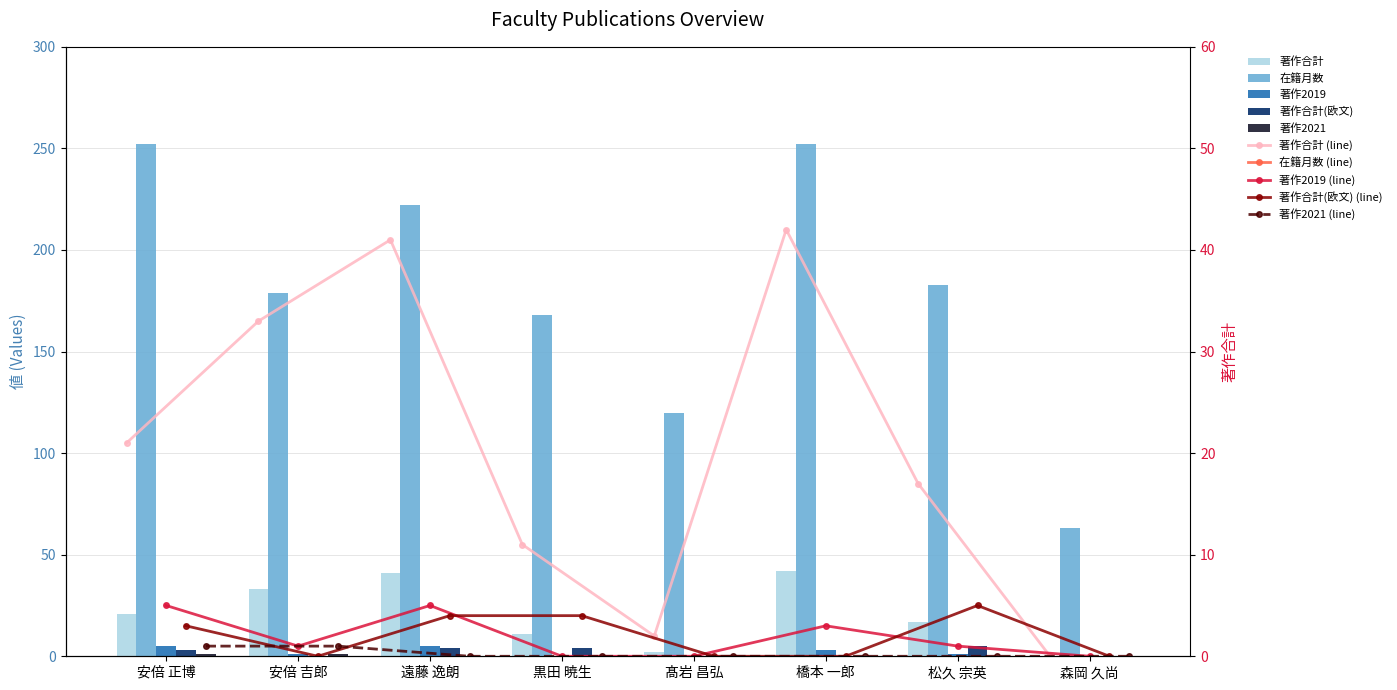

What is the value of the 在籍月数 bar at the 5th from the left?

120